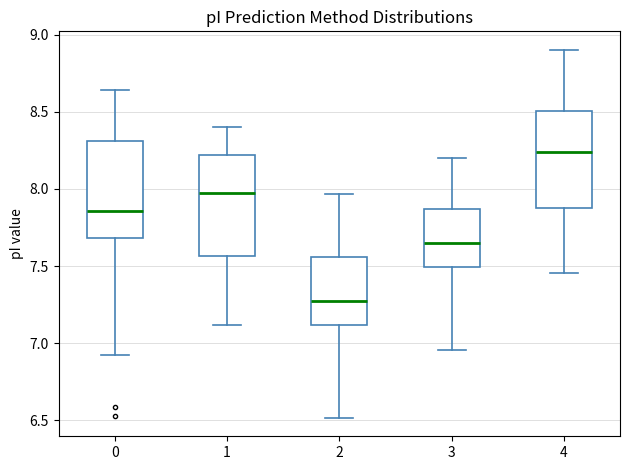

Which box's median line is the lowest?

2